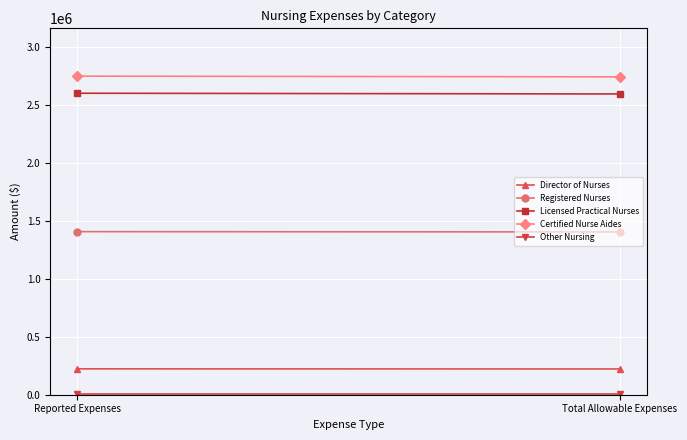

What are all the series names shown in the legend?

Director of Nurses, Registered Nurses, Licensed Practical Nurses, Certified Nurse Aides, Other Nursing